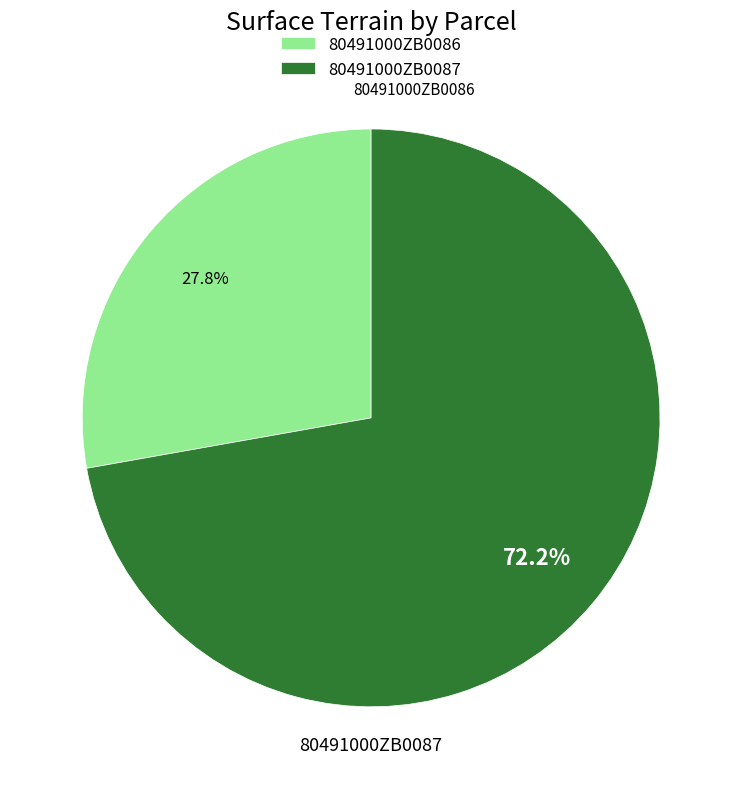

How many segments does this pie chart have?

2